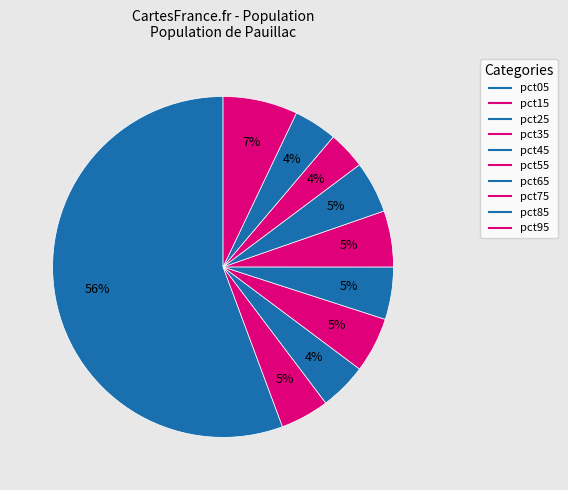

Between pct85 and pct05, which is larger?

pct05